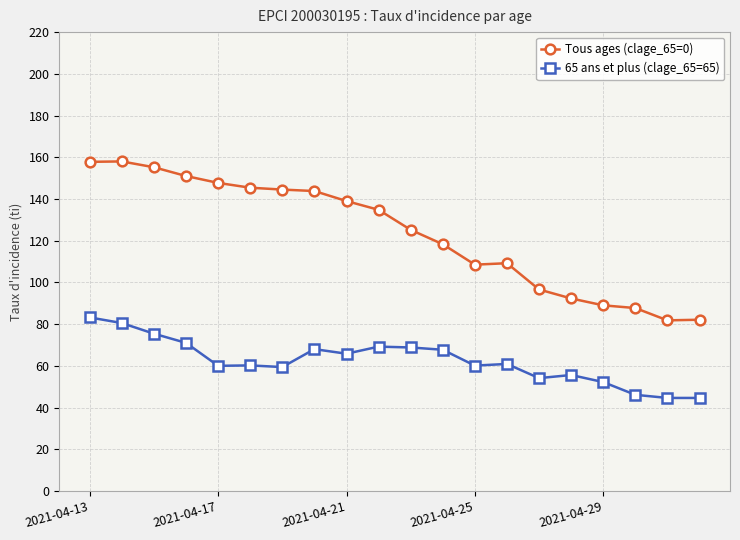

In Tous ages (clage_65=0), how many points are higher than both neighbors (excluding endpoints)?

2